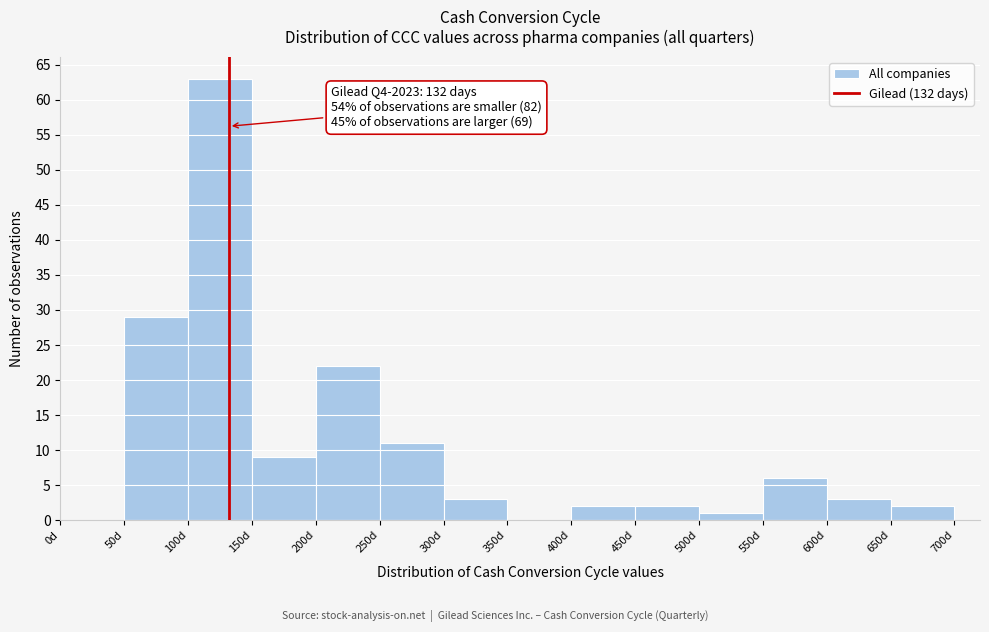

Which range on the x-axis has the tallest bar?

100 to 150